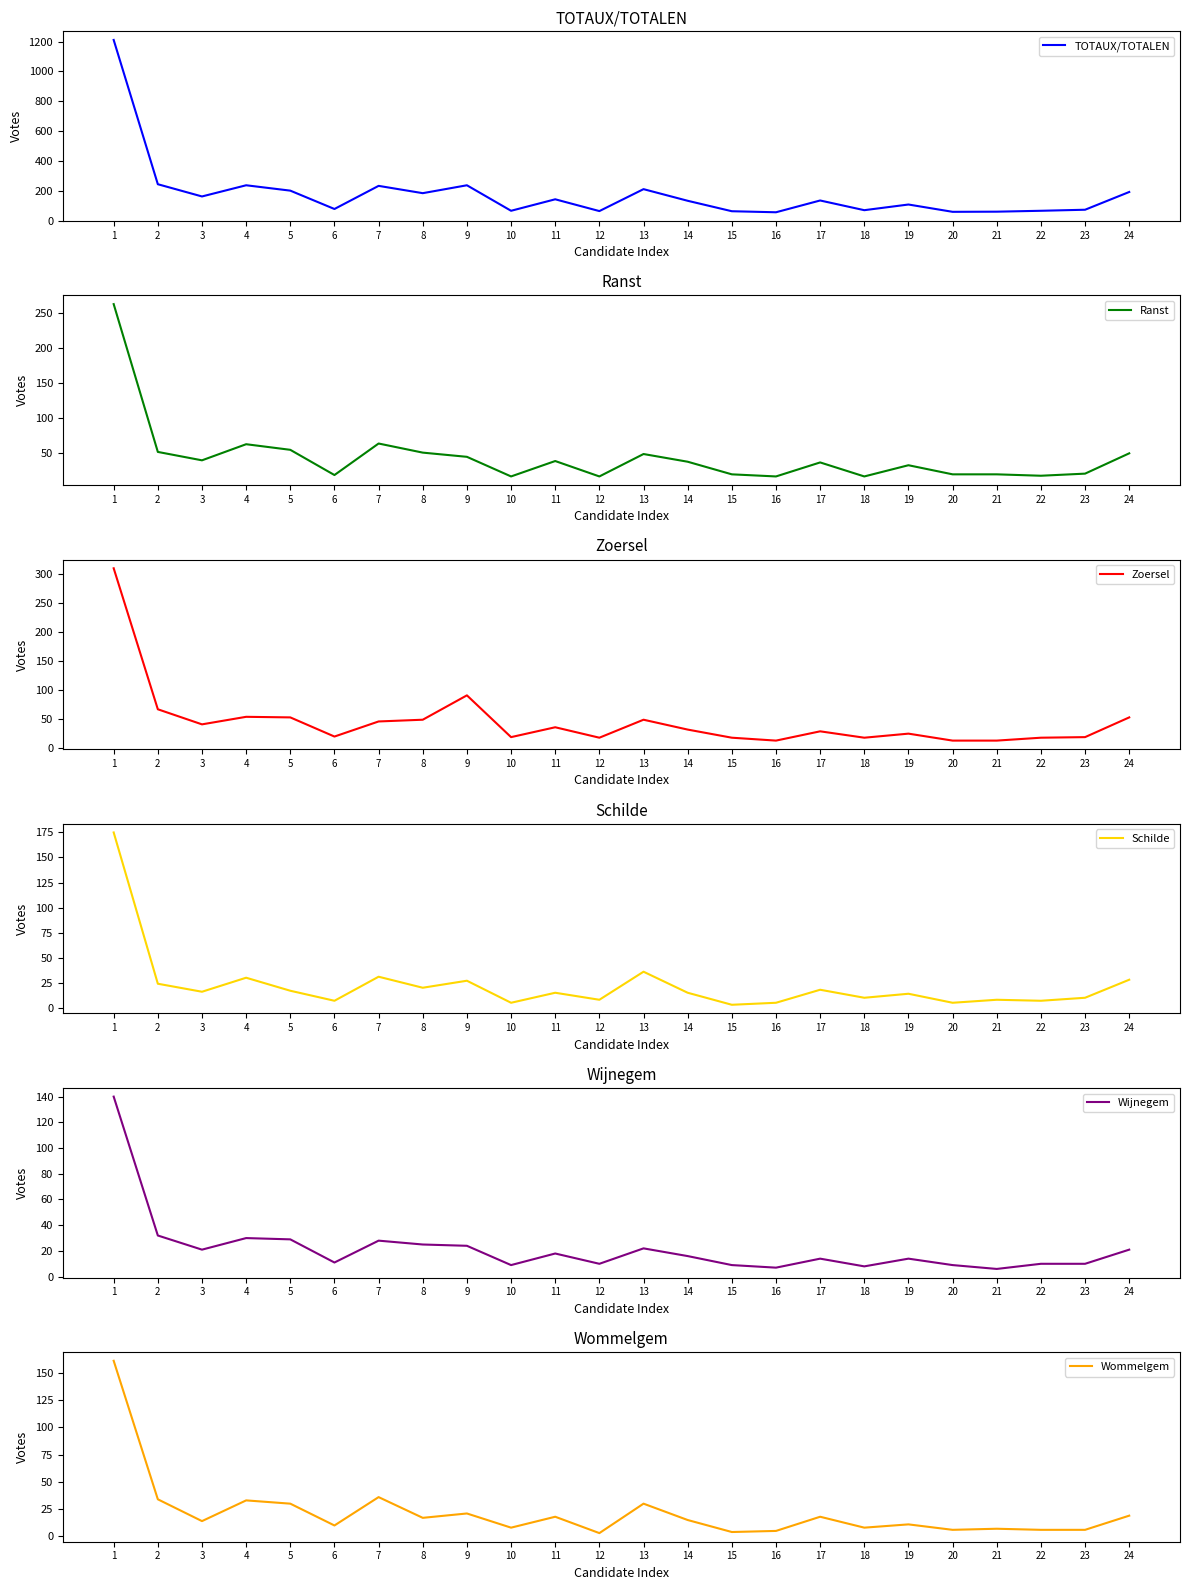

What is the minimum value for Ranst?

16